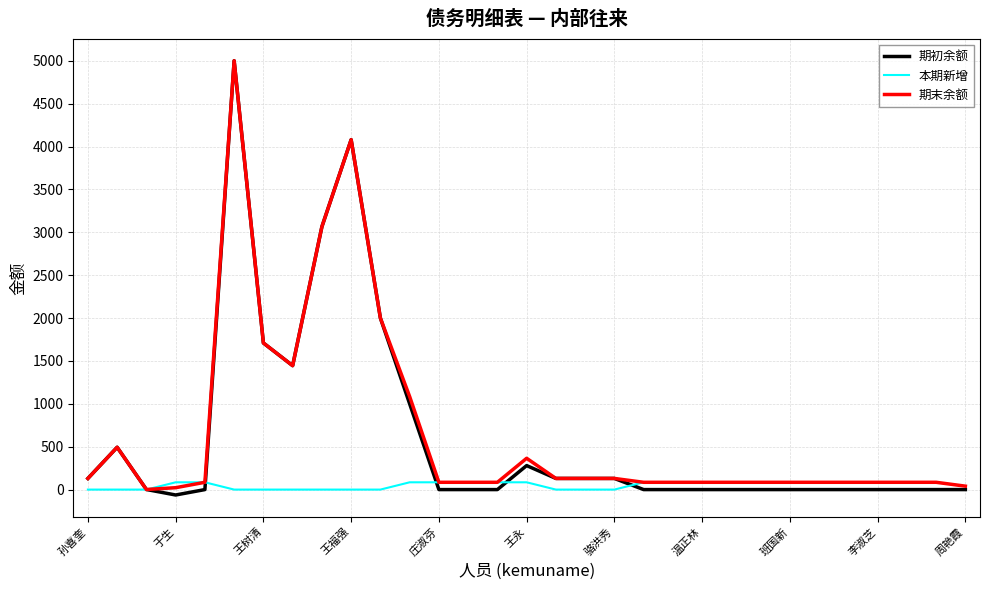

Which series has the widest spread of values?

期初余额